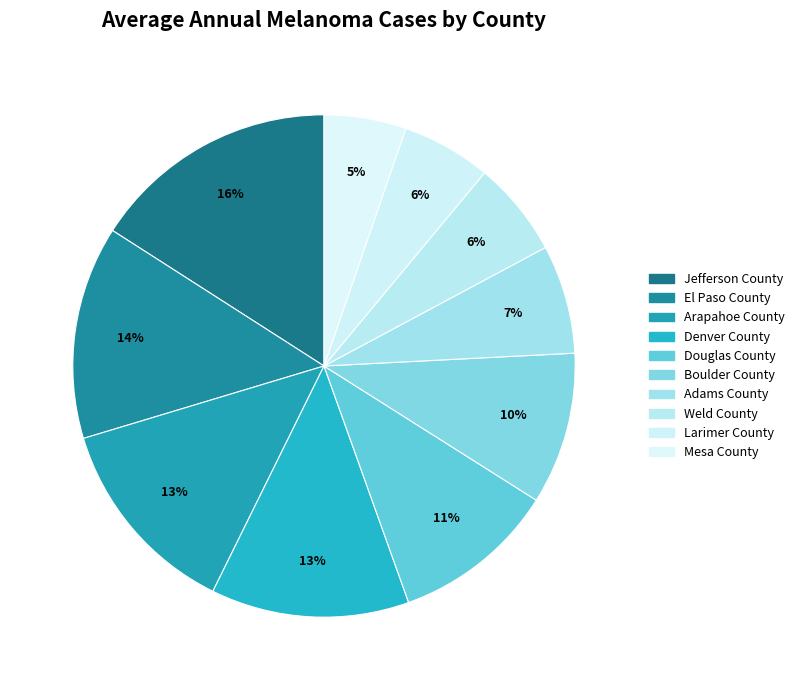

How many slices are in this pie chart?

10